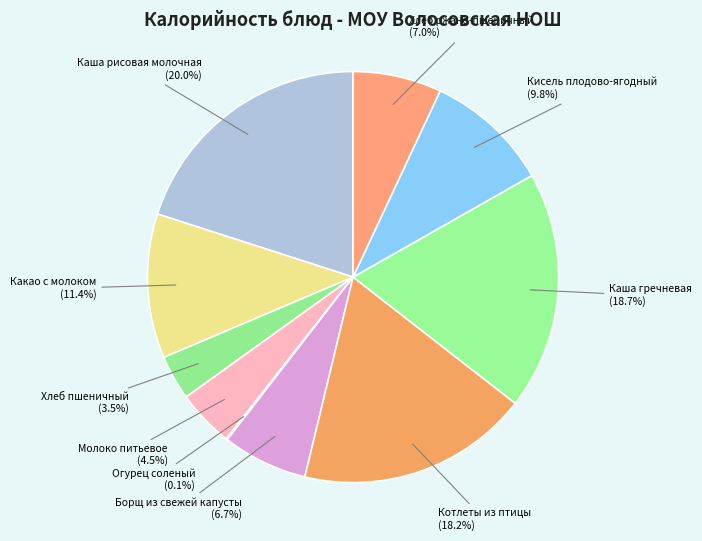

Which category has the smallest portion of the pie?

Огурец соленый